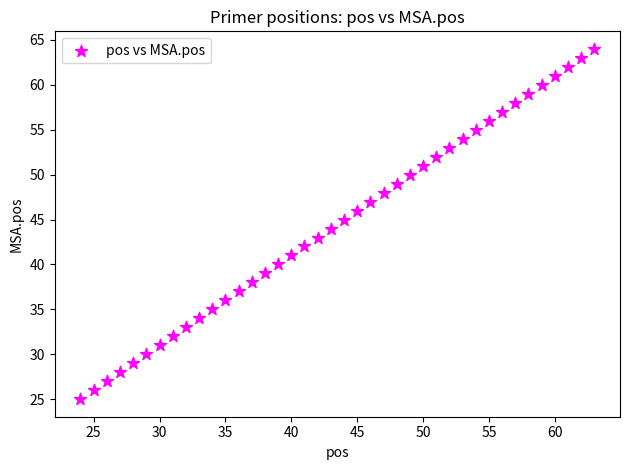

What is the range of Y values (max minus min)?

39